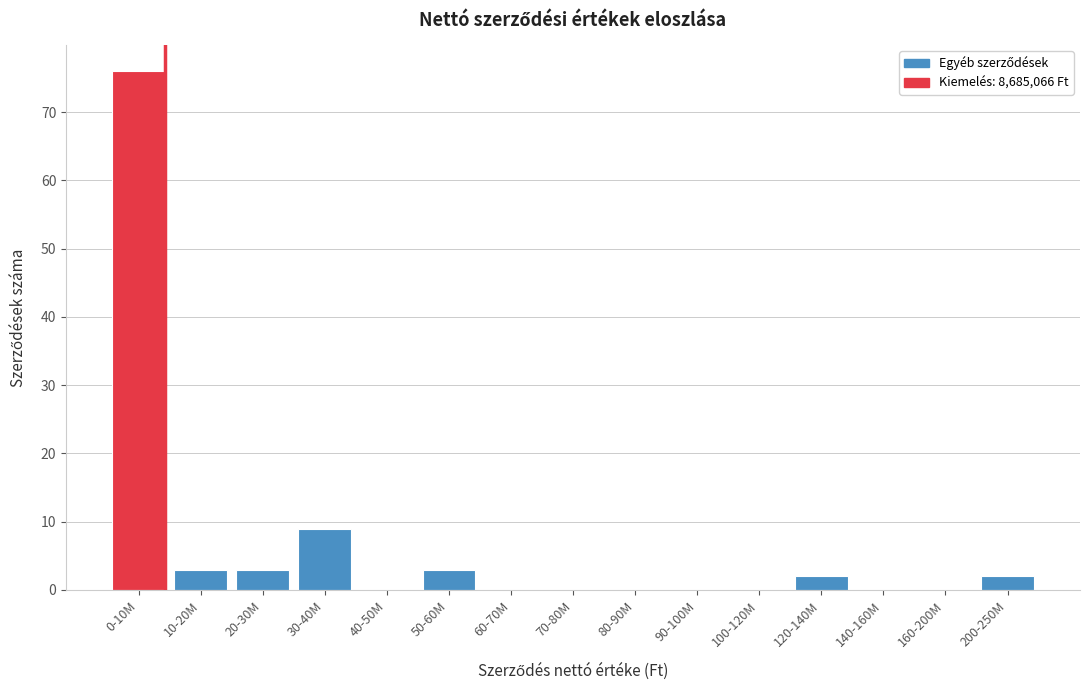

Reading left to right, extract all data points from this chart.

0-10M=76	10-20M=3	20-30M=3	30-40M=9	40-50M=0	50-60M=3	60-70M=0	70-80M=0	80-90M=0	90-100M=0	100-120M=0	120-140M=2	140-160M=0	160-200M=0	200-250M=2